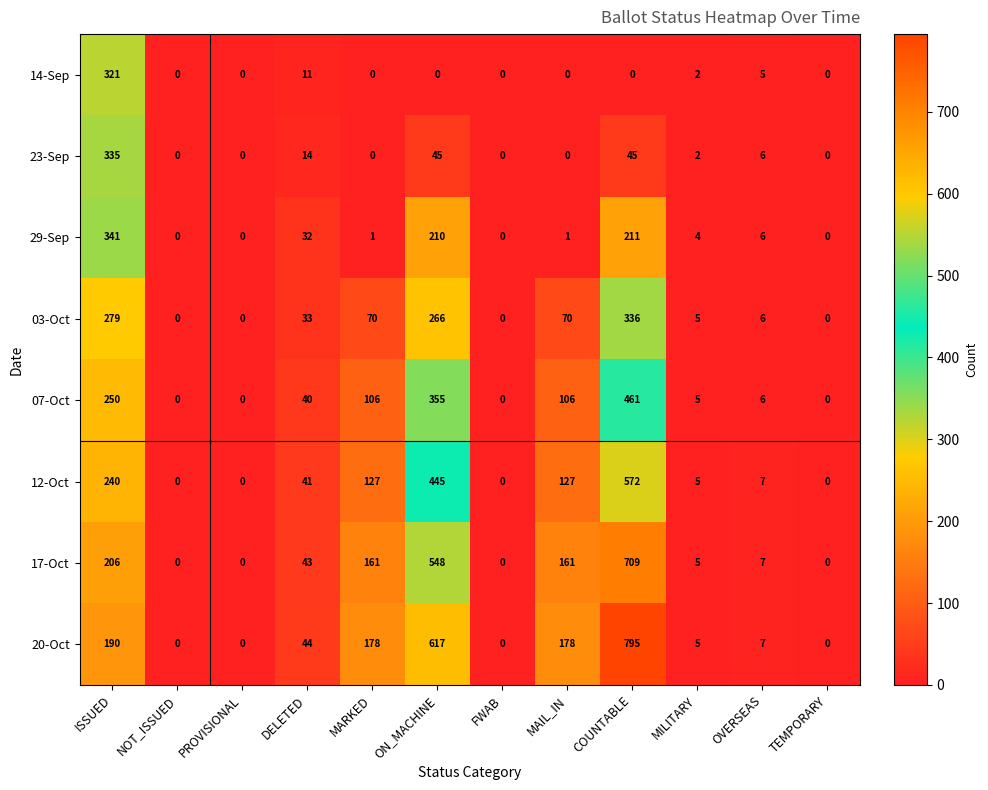

The 17-Oct series shows 161 at MARKED. True or false?

True